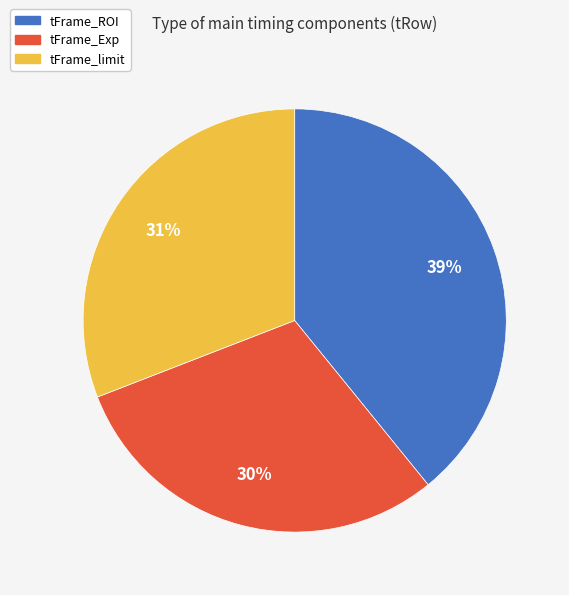

To the nearest percent, what is the difference between the tFrame_ROI and tFrame_limit slice percentages?

8%